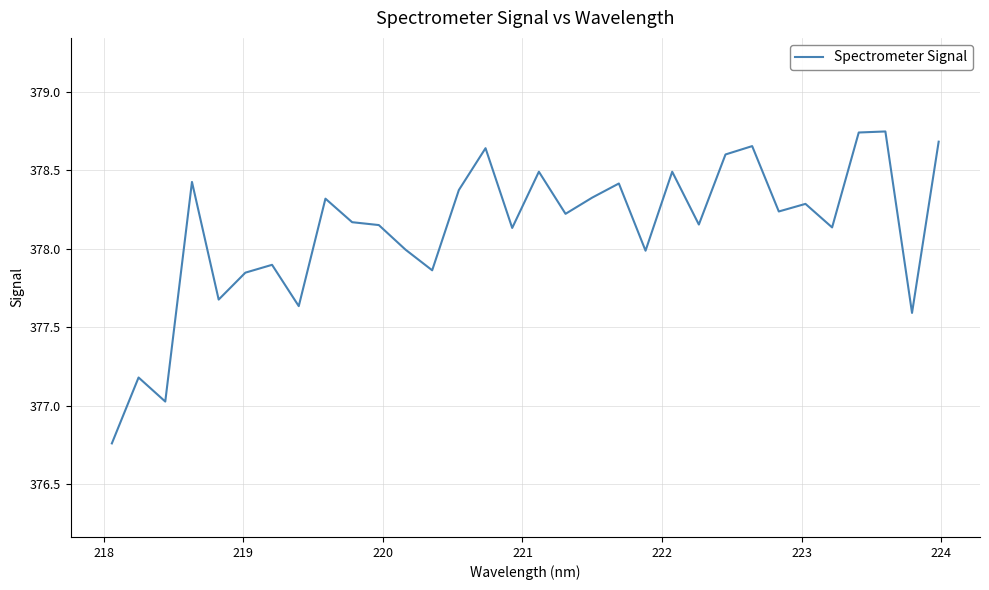

What is the difference between the maximum and minimum values?

2.0